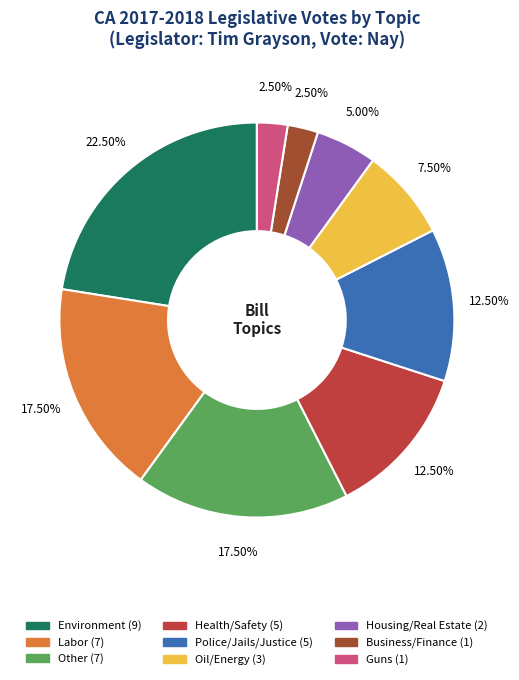

Between Environment and Other, which is larger?

Environment